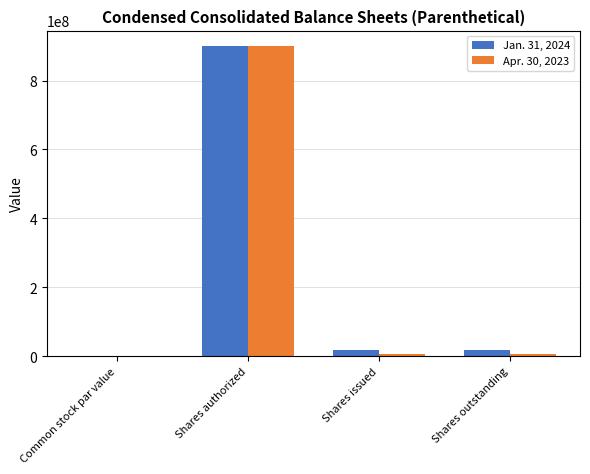

The value of Apr. 30, 2023 at Common stock par value is 0.0. True or false?

True